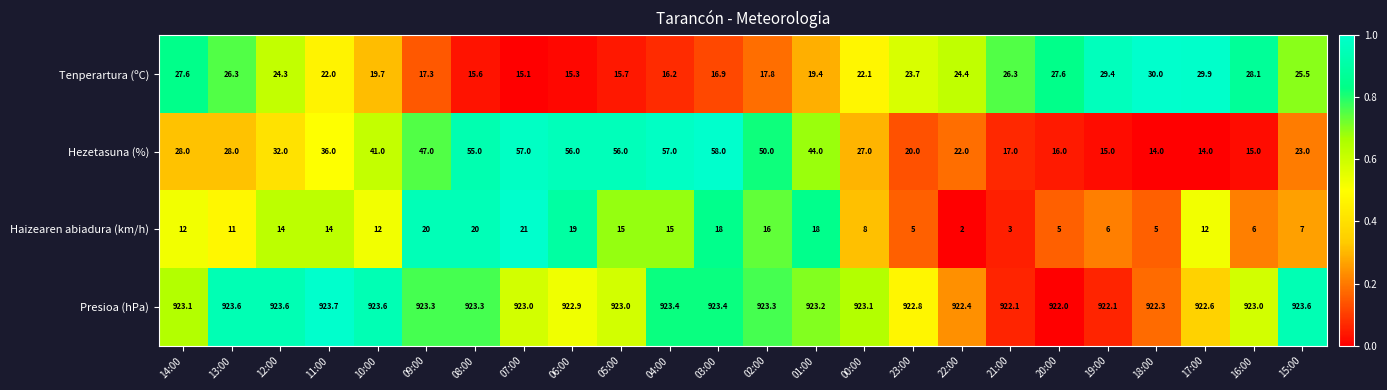

Which series changed the most between 06:00 and 16:00?

Hezetasuna (%)